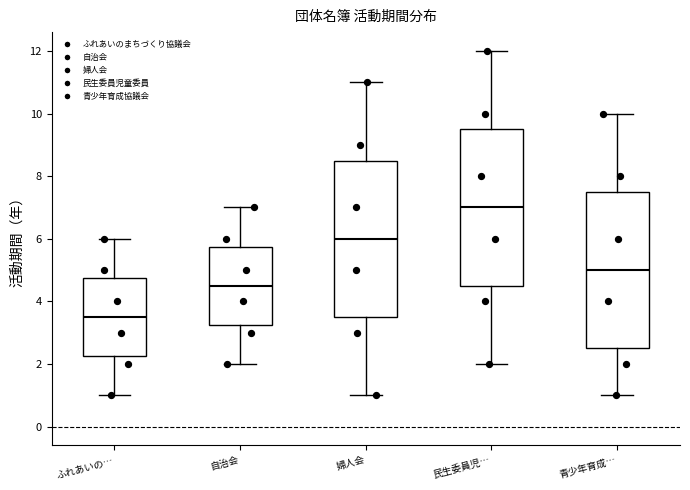

Reading left to right, read every box against the y-axis: the position of its median line, the range the box covers, and the ends of its whiskers. The values are not printed on the chart, so give them approximately, as read against the axis.

ふれあいの…: median 3.6, box 2.2 to 4.8, whiskers 1.0 to 6.0
自治会: median 4.6, box 3.2 to 5.8, whiskers 2.0 to 7.0
婦人会: median 6.0, box 3.6 to 8.6, whiskers 1.0 to 11.0
民生委員児…: median 7.0, box 4.6 to 9.6, whiskers 2.0 to 12.0
青少年育成…: median 5.0, box 2.6 to 7.6, whiskers 1.0 to 10.0